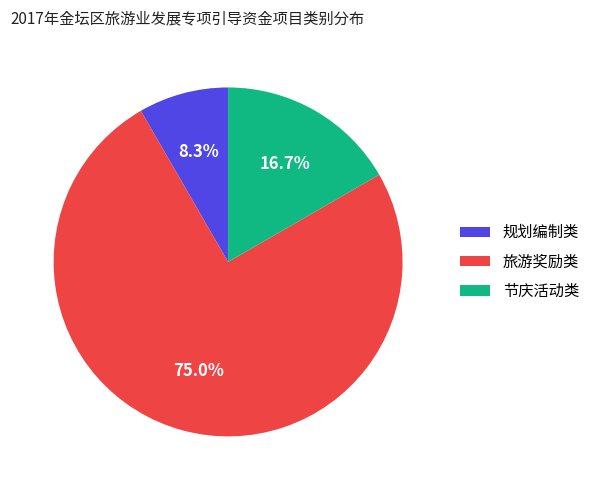

The 节庆活动类 slice represents 17% of the pie. True or false?

True